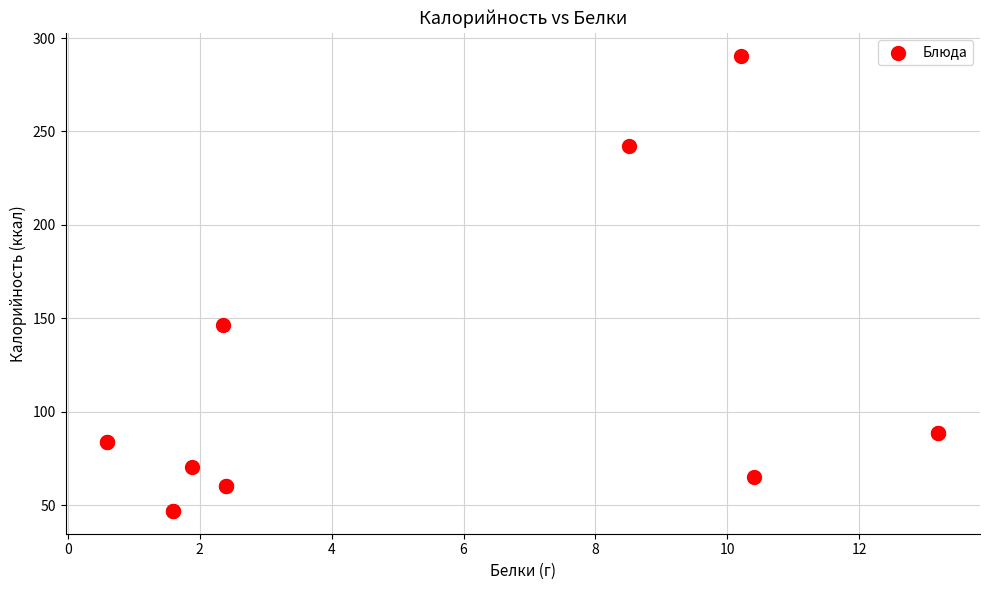

What Y value in the scatter plot is closest to 168?

146.4